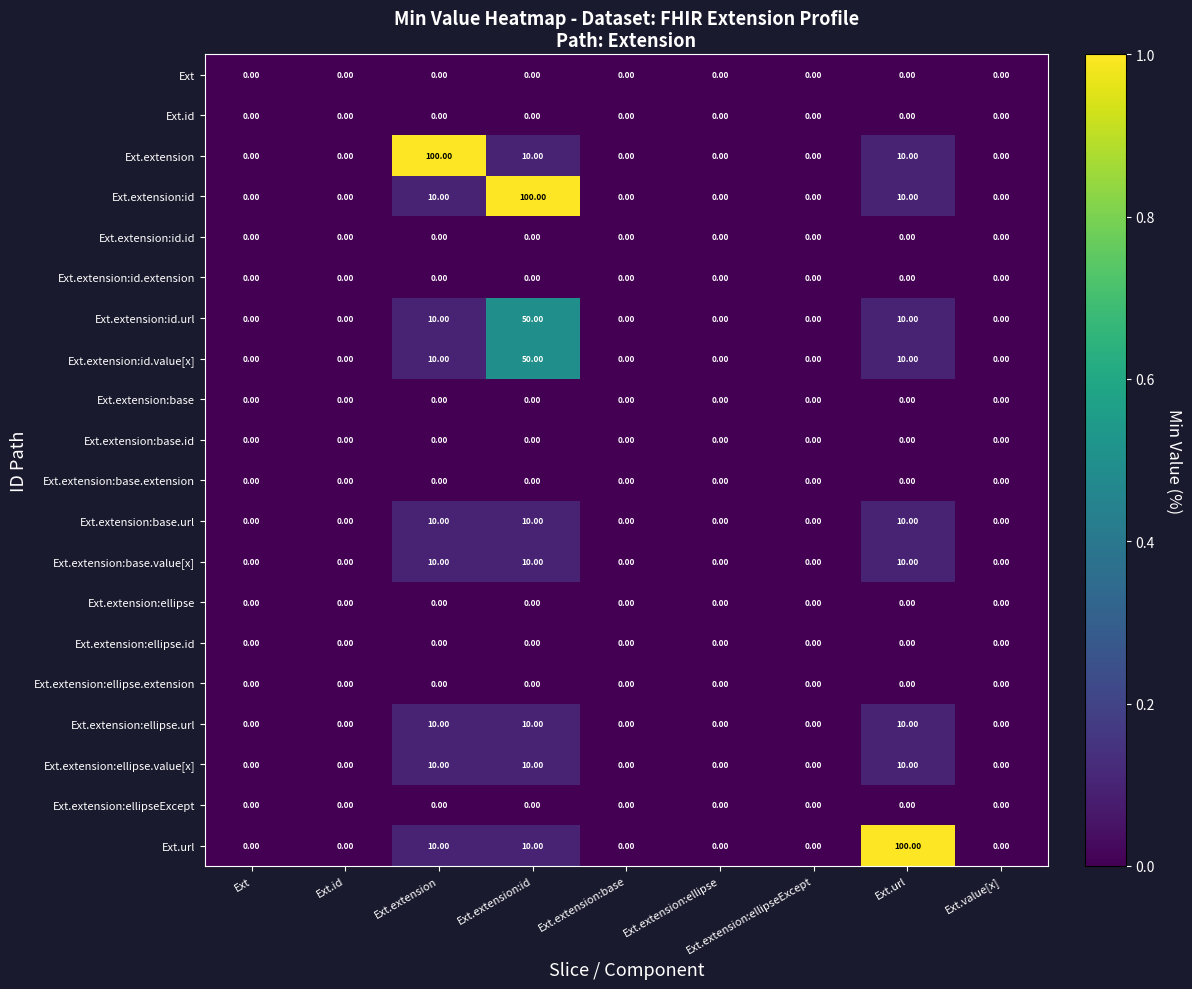

What is the spread (max minus min) of values at Ext.extension:id?

100